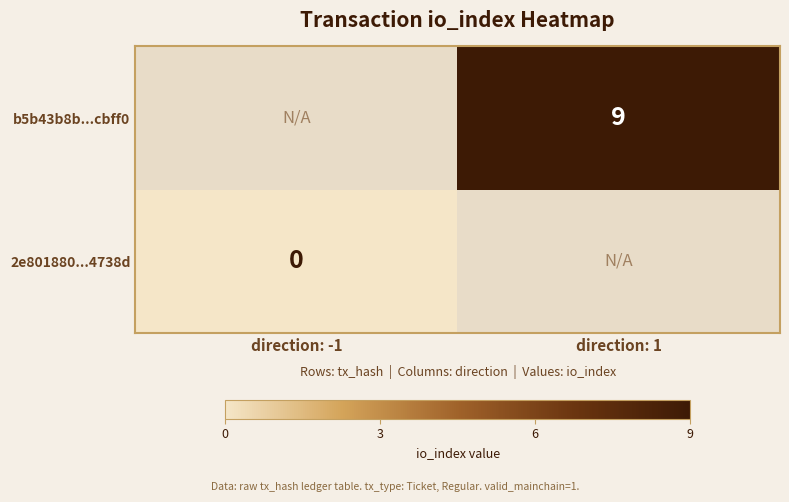

How many data points does each series have?

2